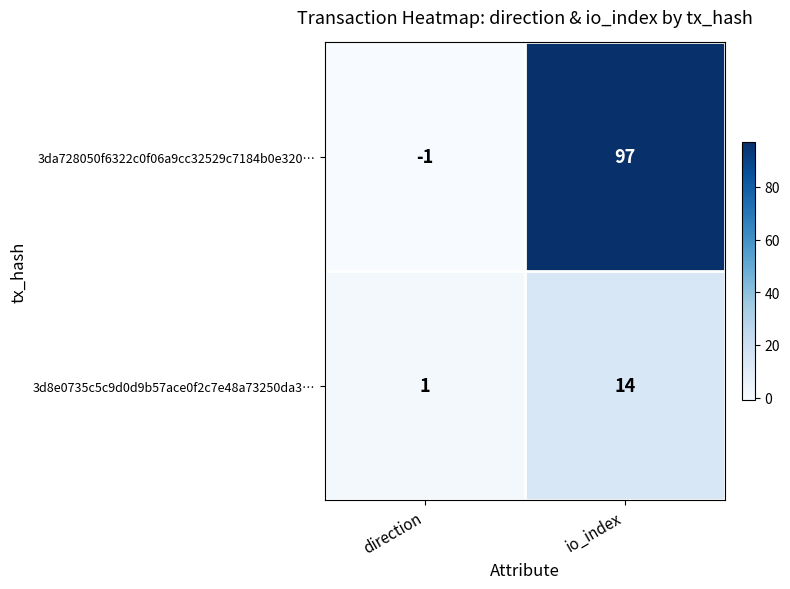

Rank the series by their maximum value, from lowest to highest.

3d8e0735c5c9d0d9b57ace0f2c7e48a73250da3…, 3da728050f6322c0f06a9cc32529c7184b0e320…